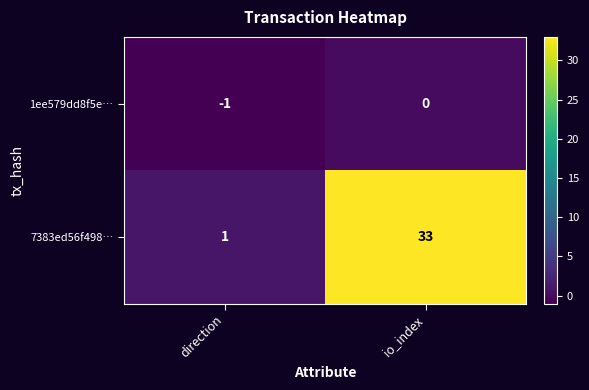

Rank the series by their maximum value, from lowest to highest.

1ee579dd8f5e…, 7383ed56f498…